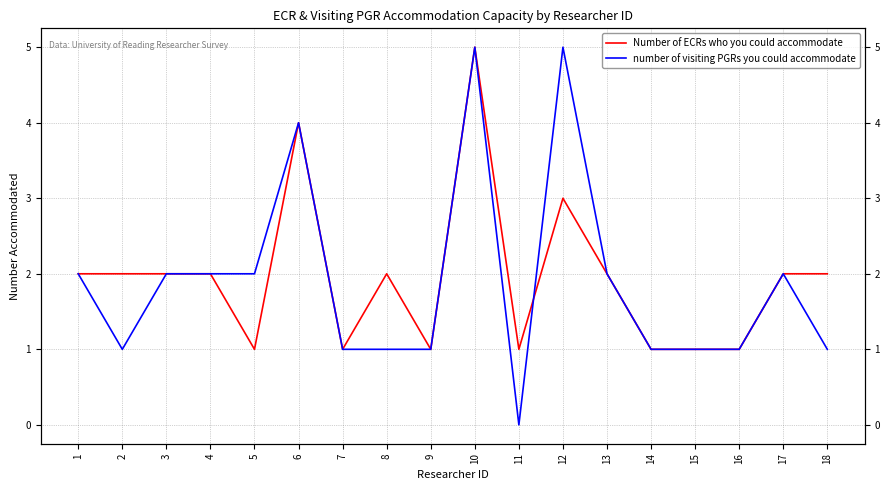

Reading right to left, what are all the values shown in this chart?

Number of ECRs who you could accommodate: 18=2	17=2	16=1	15=1	14=1	13=2	12=3	11=1	10=5	9=1	8=2	7=1	6=4	5=1	4=2	3=2	2=2	1=2
number of visiting PGRs you could accommodate: 18=1	17=2	16=1	15=1	14=1	13=2	12=5	11=0	10=5	9=1	8=1	7=1	6=4	5=2	4=2	3=2	2=1	1=2